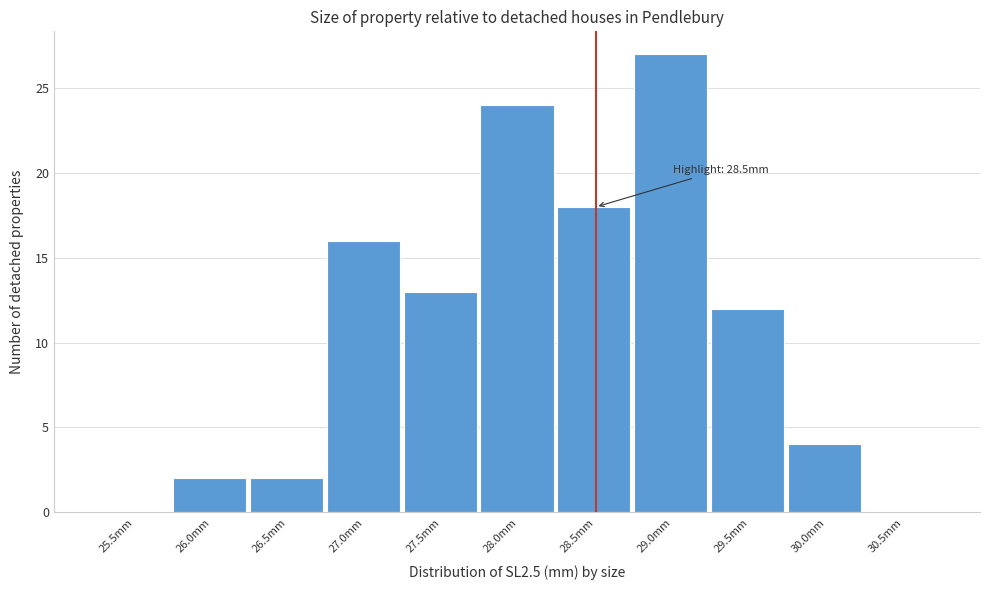

Reading left to right, what are all the values shown in this chart?

25.5mm=0	26.0mm=2	26.5mm=2	27.0mm=16	27.5mm=13	28.0mm=24	28.5mm=18	29.0mm=27	29.5mm=12	30.0mm=4	30.5mm=0